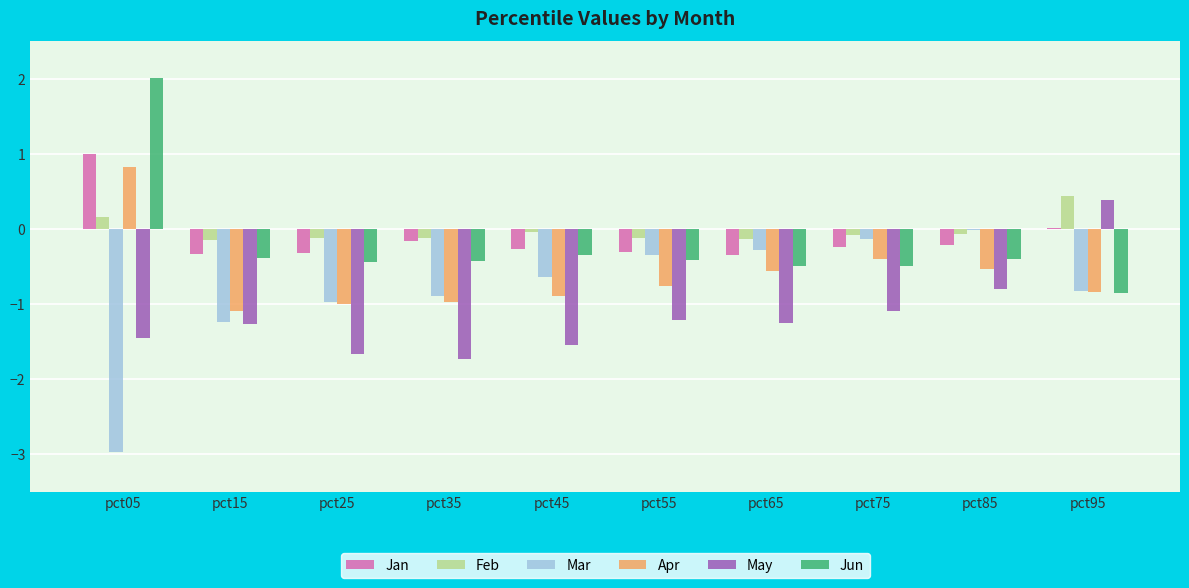

At which category does the chart reach its peak across all series?

pct05